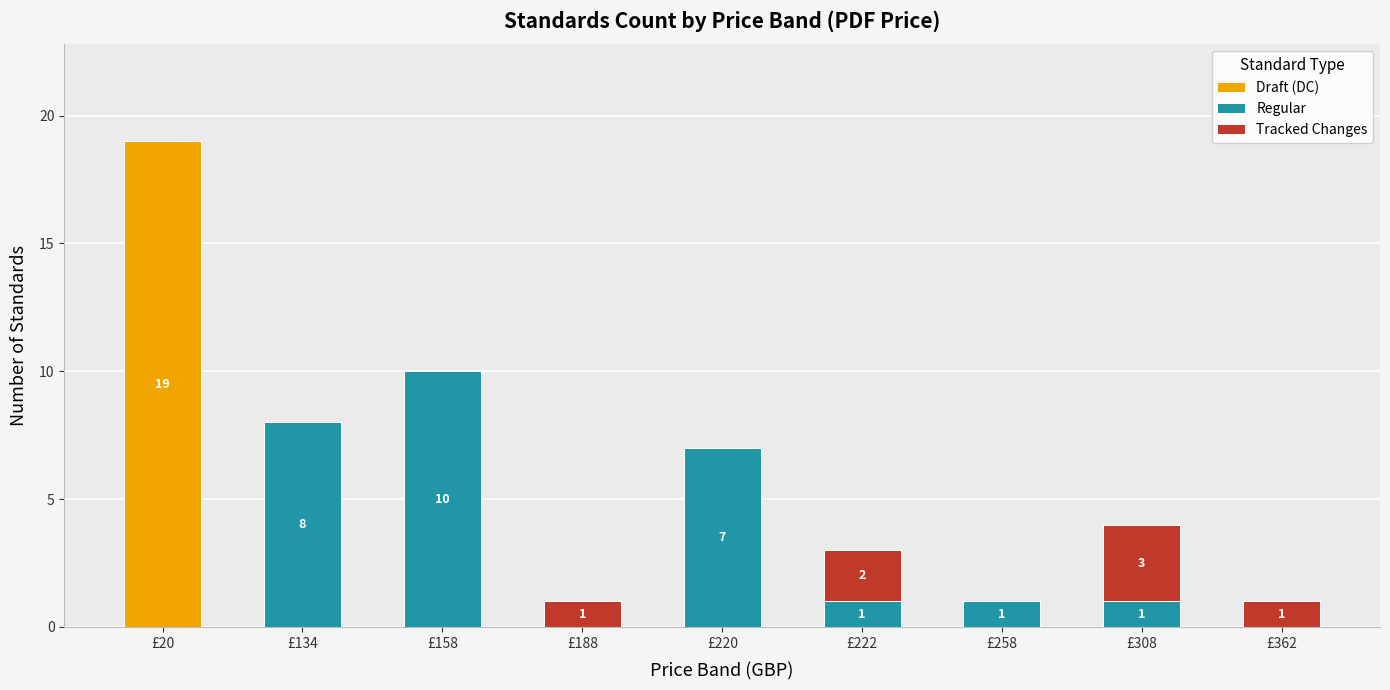

Is it true that Draft (DC) equals 0 at £258?

True